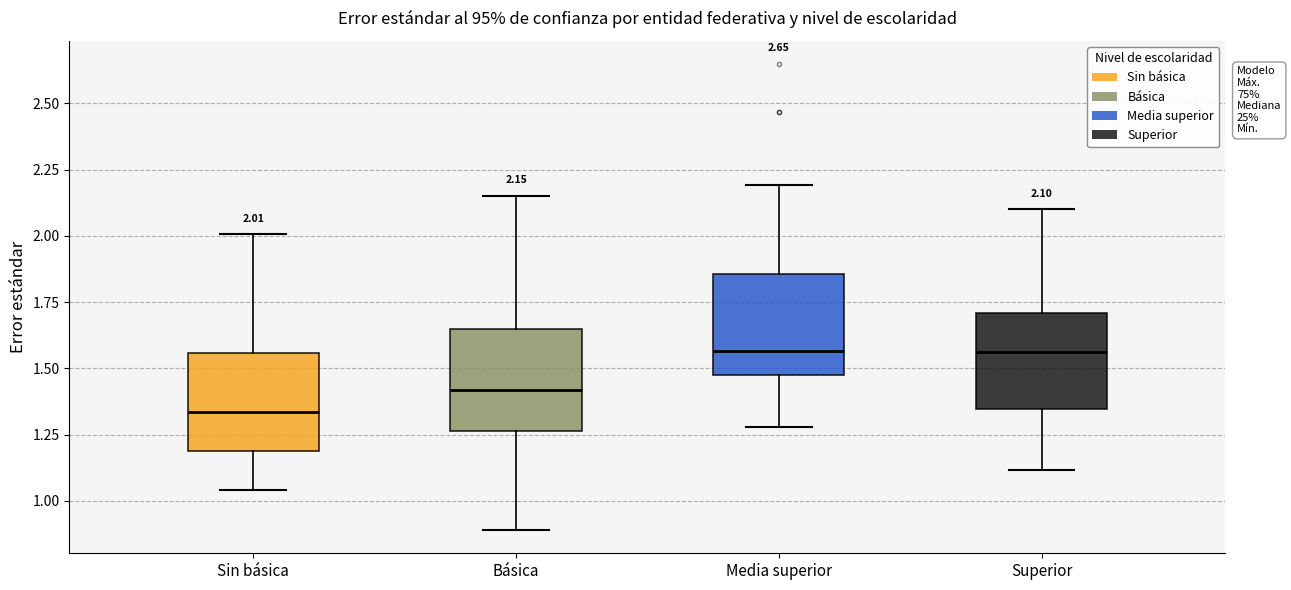

Which box has the lowest median line?

Sin básica